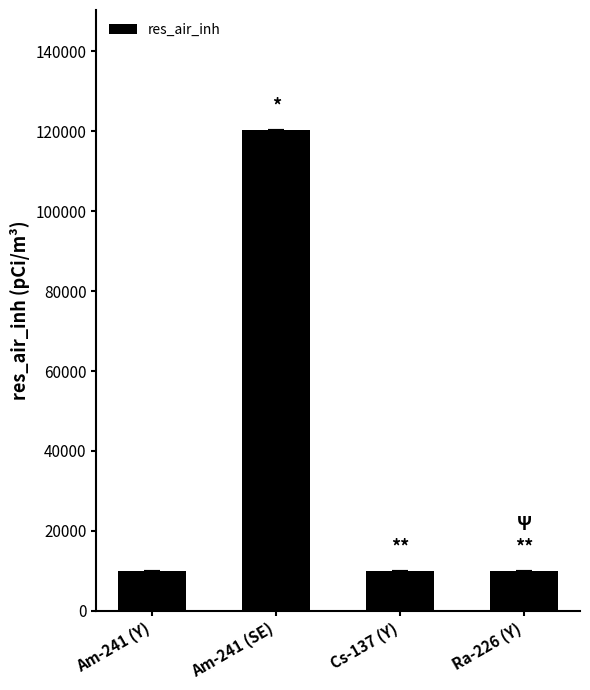

What is the sum of the values at Am-241 (SE) and Ra-226 (Y)?

130334.9